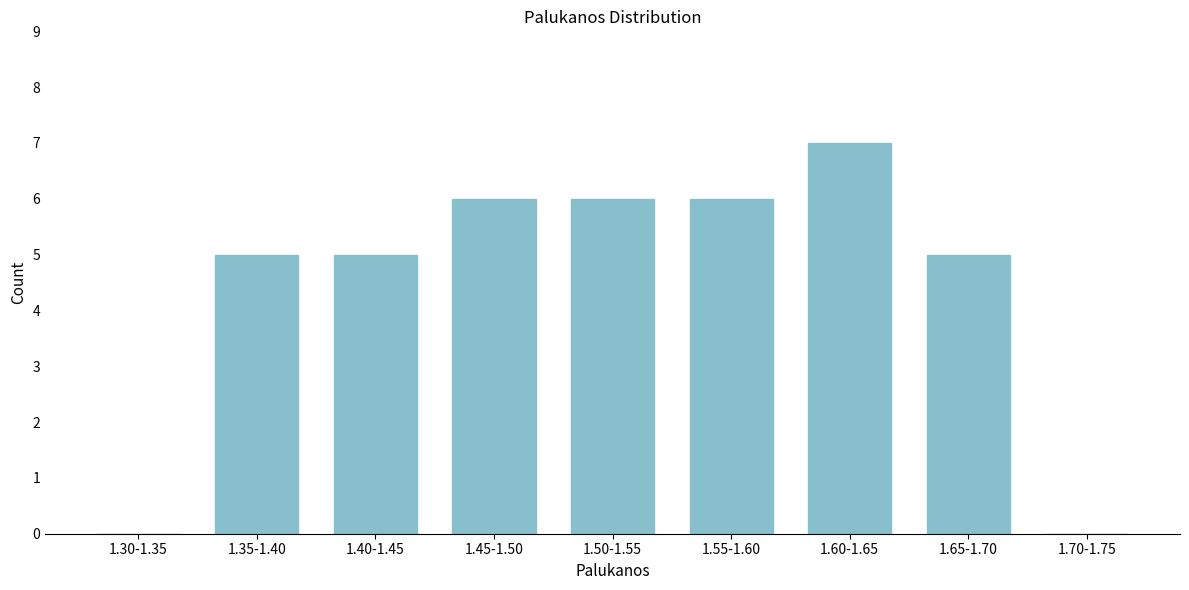

Reading left to right, what are all the values shown in this chart?

1.30-1.35=0	1.35-1.40=5	1.40-1.45=5	1.45-1.50=6	1.50-1.55=6	1.55-1.60=6	1.60-1.65=7	1.65-1.70=5	1.70-1.75=0